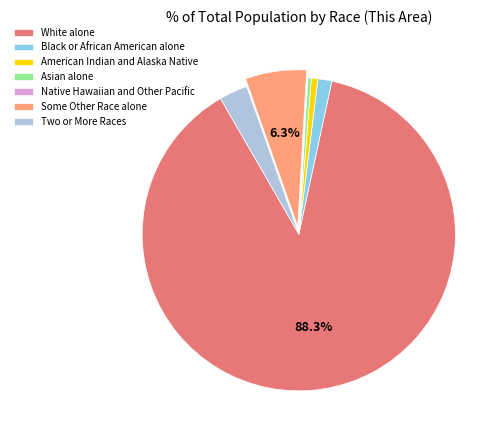

Which category has the biggest portion of the pie?

White alone